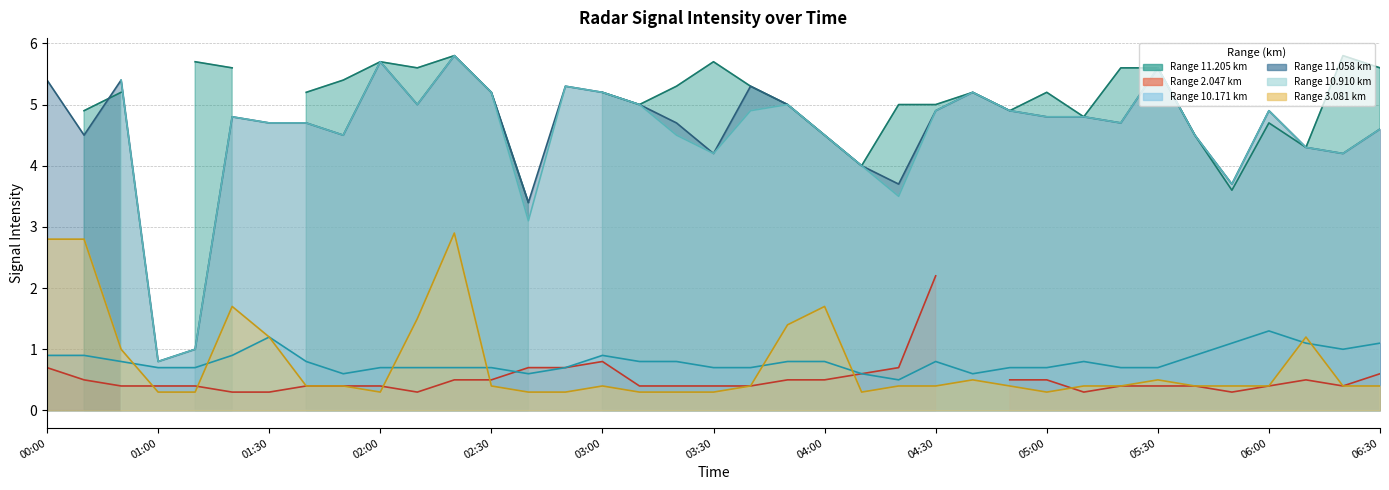

What is the label of the 6th point from the right?

2003/06/25 05:40